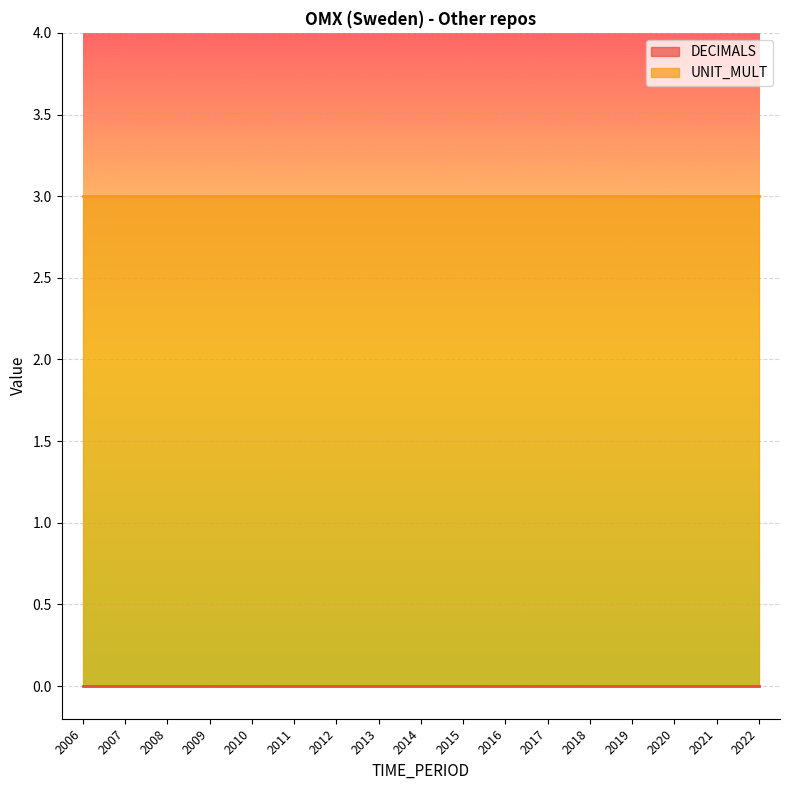

Which category has the highest value across all series?

2006